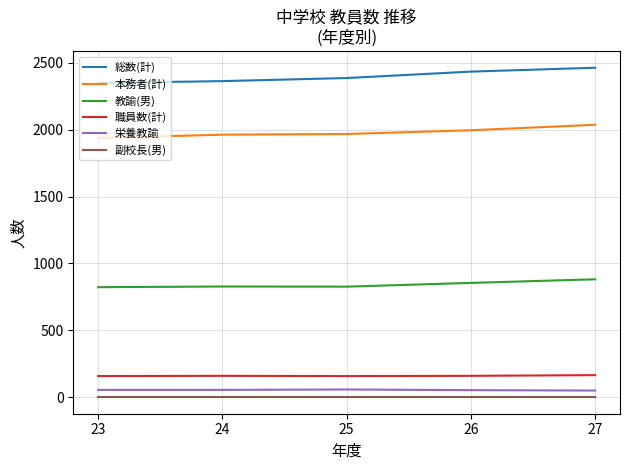

Rank the series by their maximum value, from highest to lowest.

総数(計), 本務者(計), 教諭(男), 職員数(計), 栄養教諭, 副校長(男)